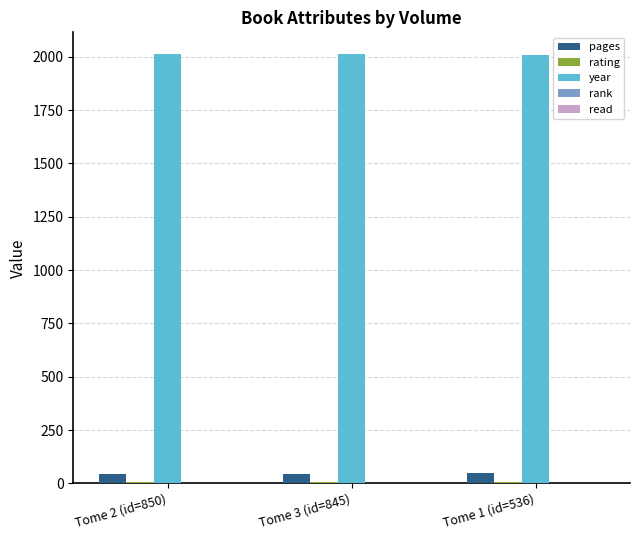

What is the sum of all year values?

6035